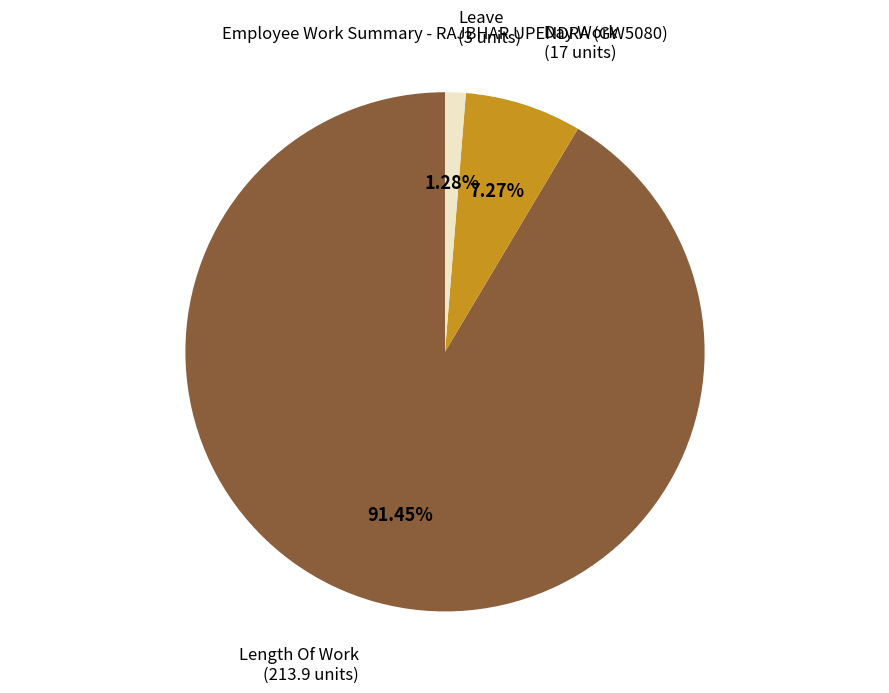

What is the majority slice?

Length Of Work